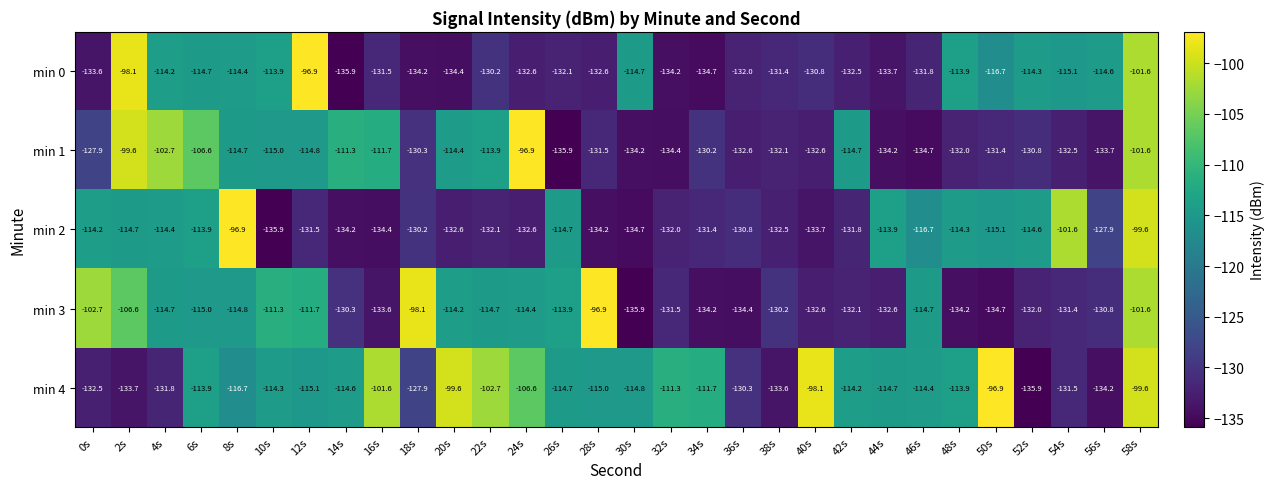

What is the average value of the min 4 series?

-116.5